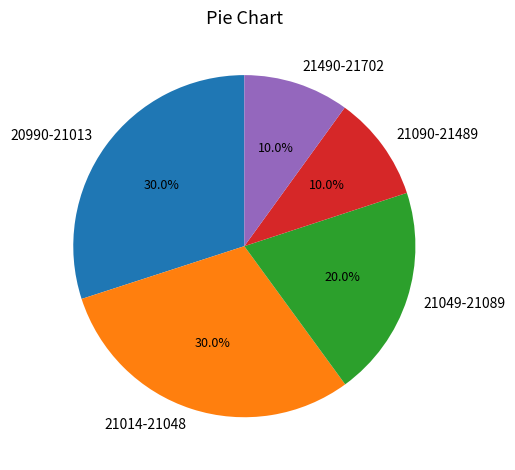

What is the ratio of the value at 21090-21489 to the value at 21014-21048?

0.3